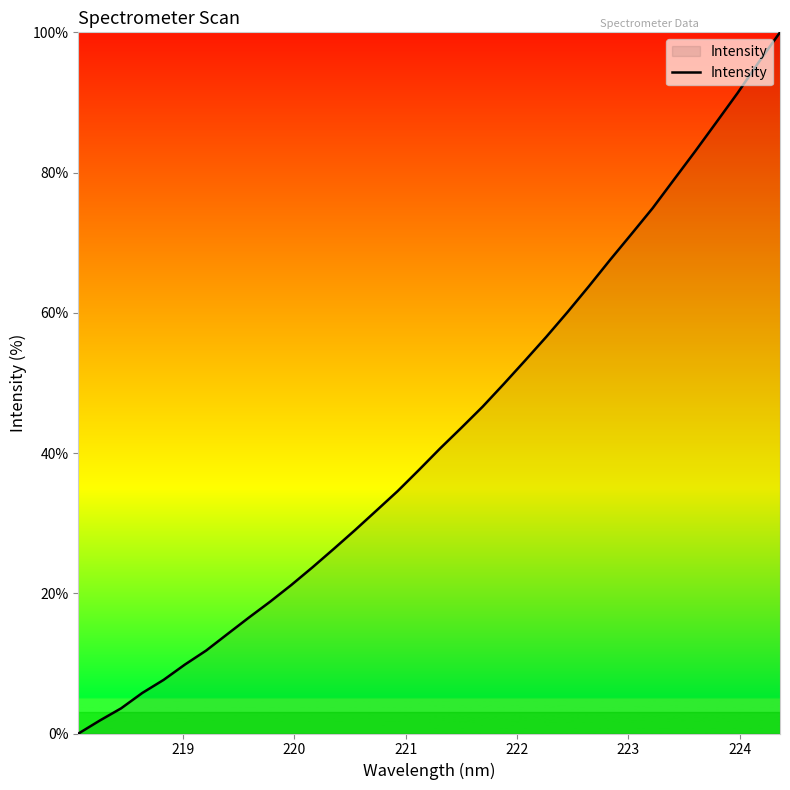

What is the difference between the maximum and minimum values?

100.0